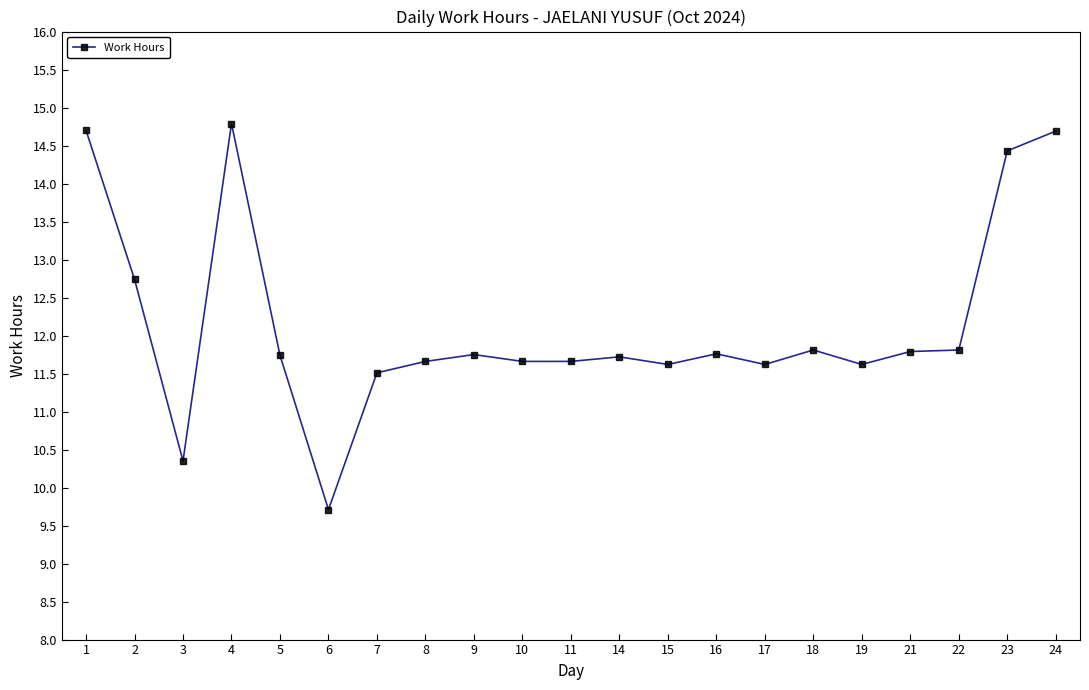

What is the difference between the values at 1 and 6?

5.0